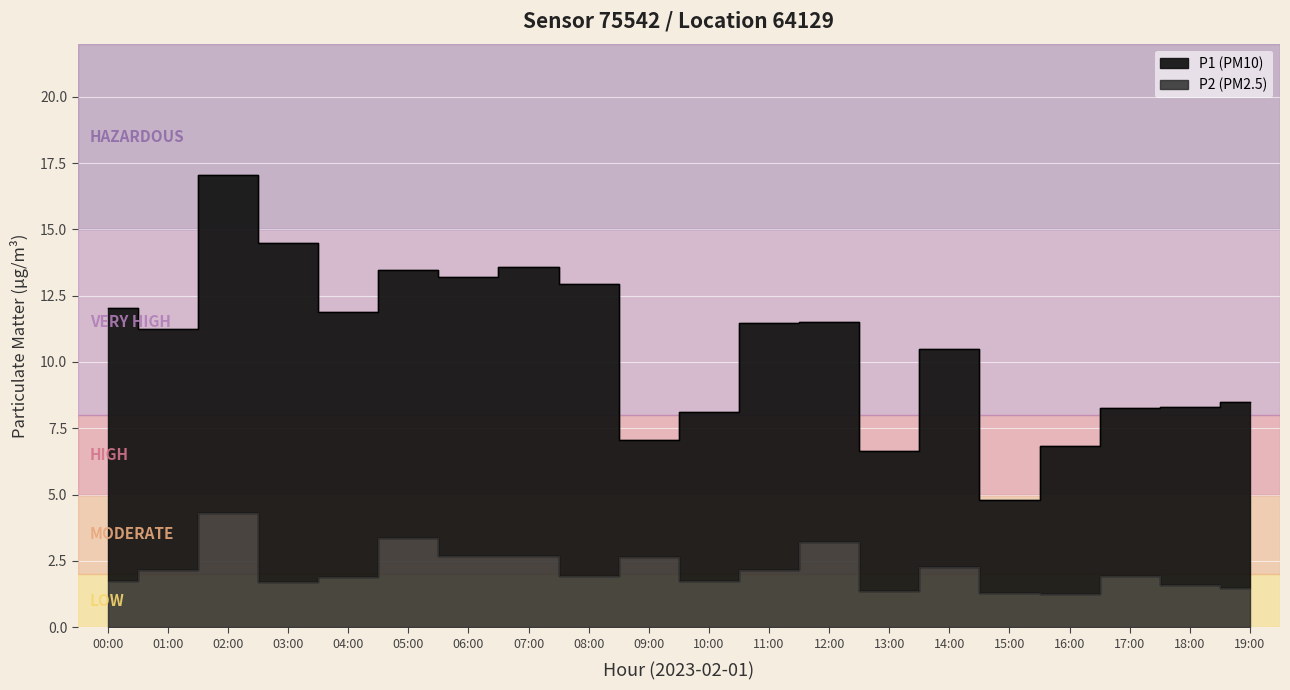

What is the sum of the P2 values at 01:00 and 04:00?

4.0